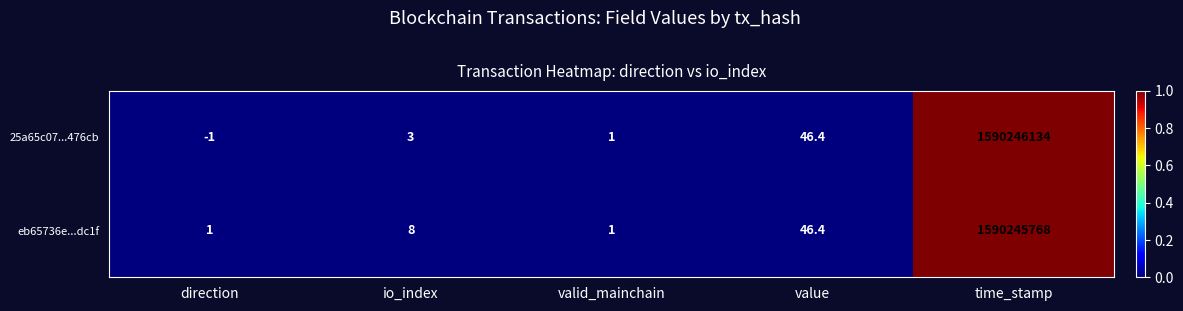

Reading left to right, extract all data points from this chart.

25a65c07...476cb: direction=-1.0	io_index=3.0	valid_mainchain=1.0	value=46.4	time_stamp=1590246134.0
eb65736e...dc1f: direction=1.0	io_index=8.0	valid_mainchain=1.0	value=46.4	time_stamp=1590245768.0